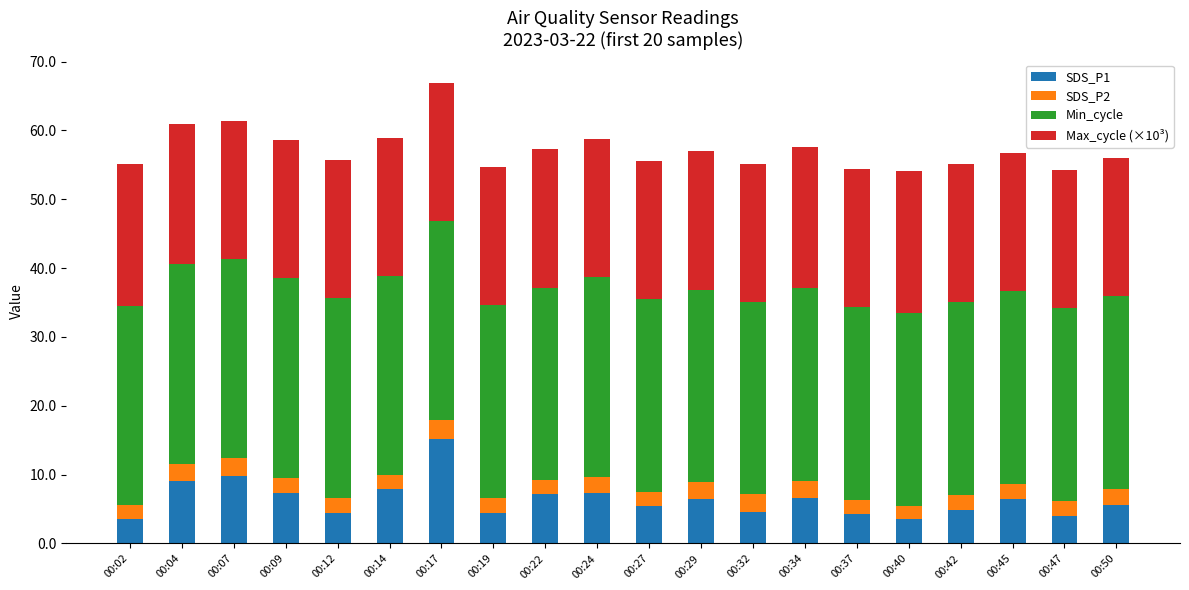

Which category has the highest value in the SDS_P1 series?

00:17